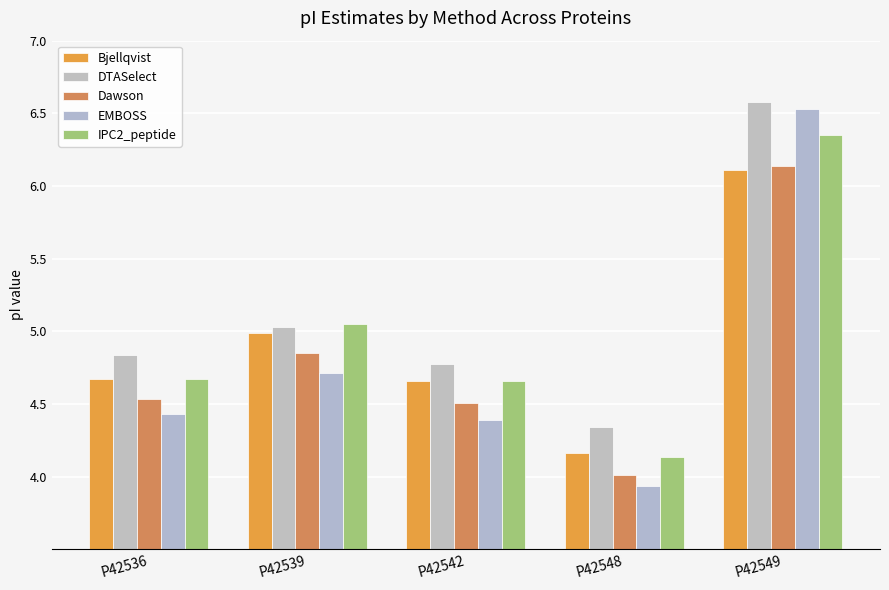

How many bars are there in each group?

5